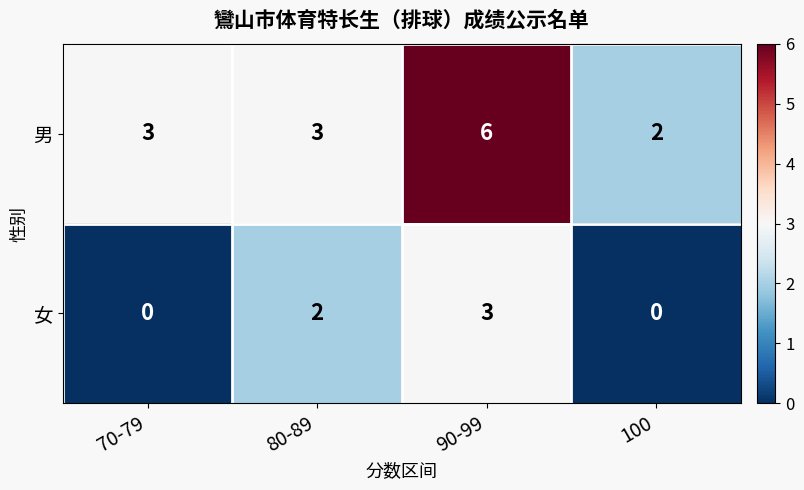

Count the 女 values in the range 0 to 3.

4